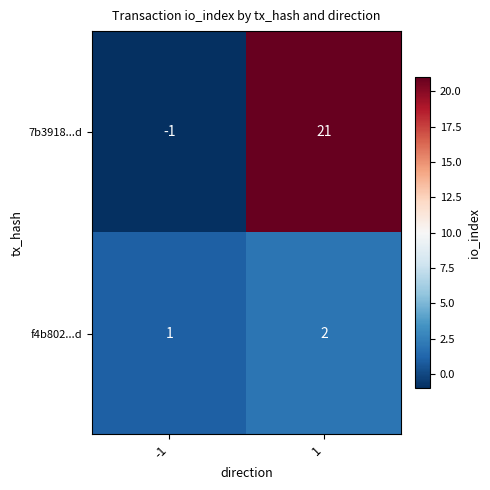

List the series in order of their overall mean, lowest first.

f4b802...d, 7b3918...d